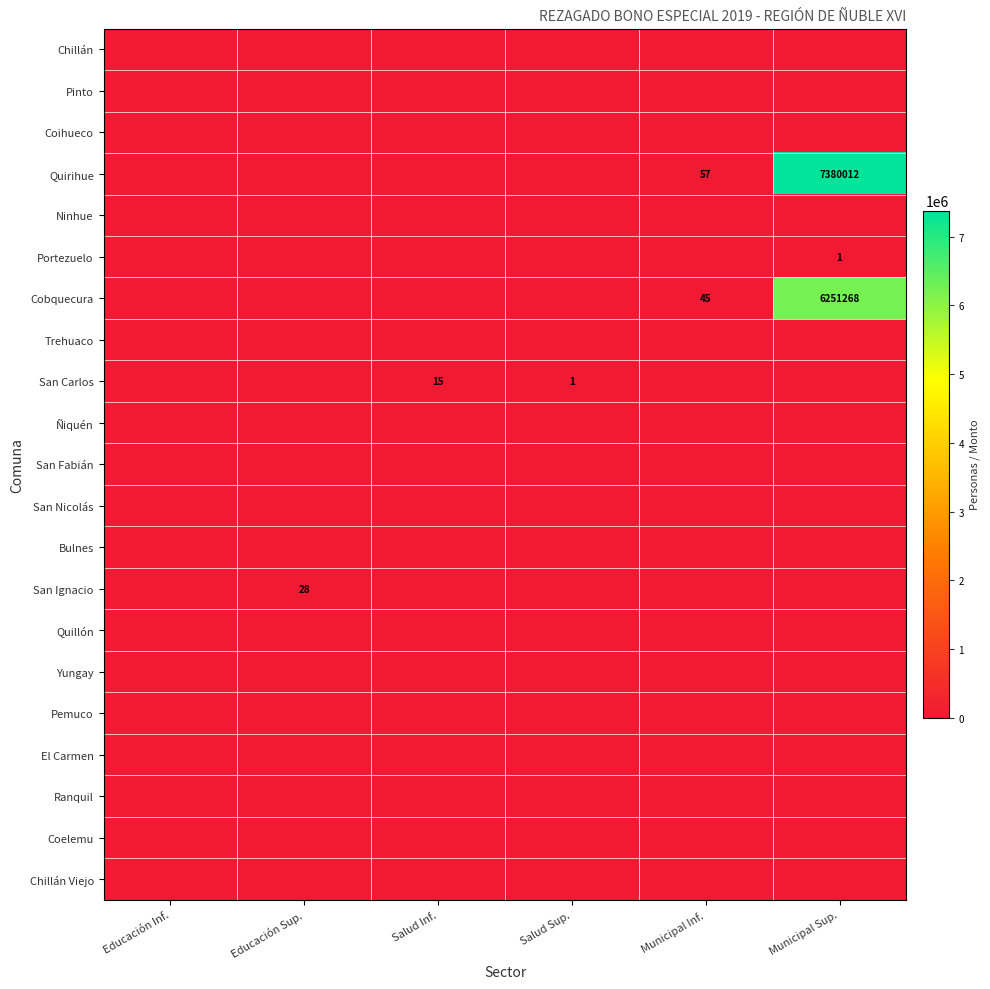

True or false: Quirihue has a value of 84 at Municipal Inf..

False